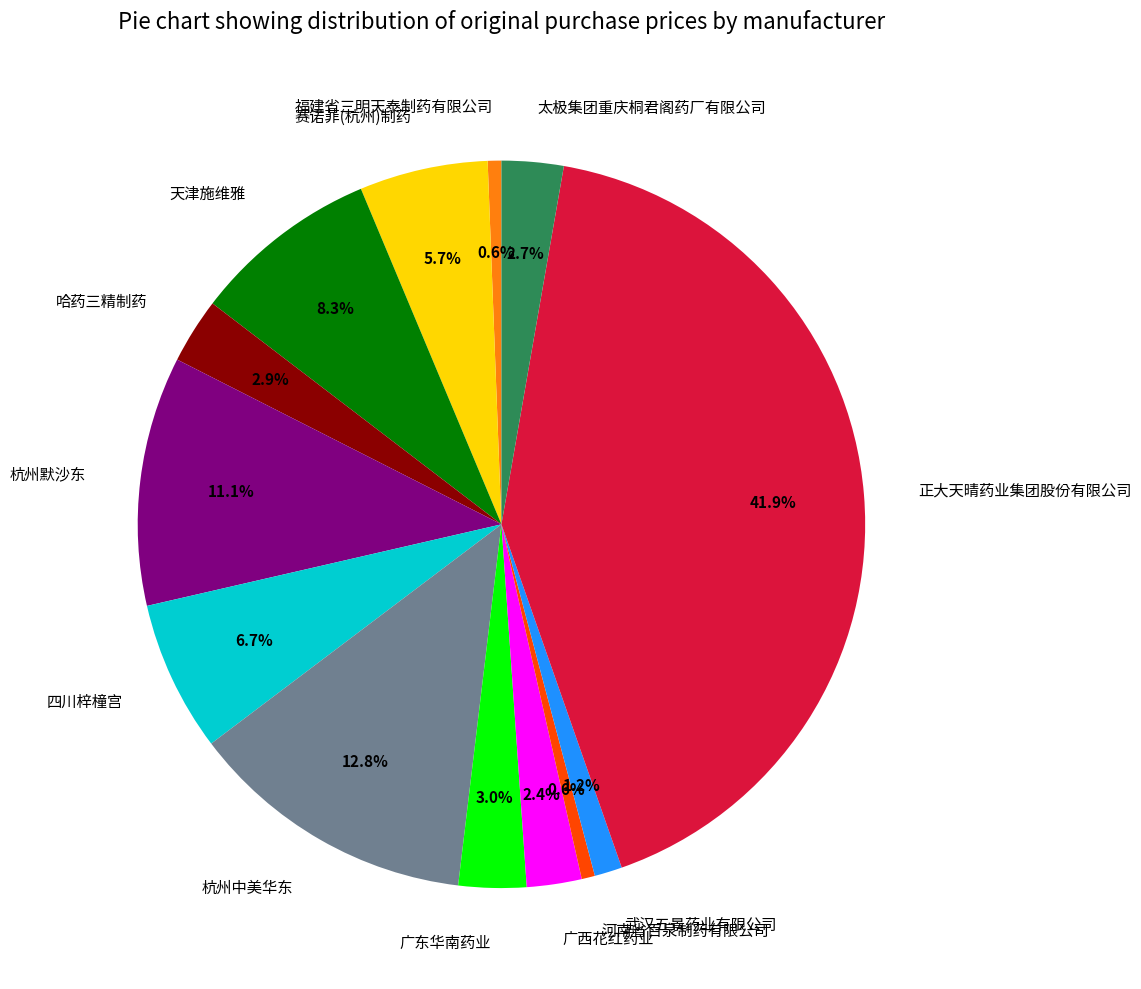

How many segments does this pie chart have?

13